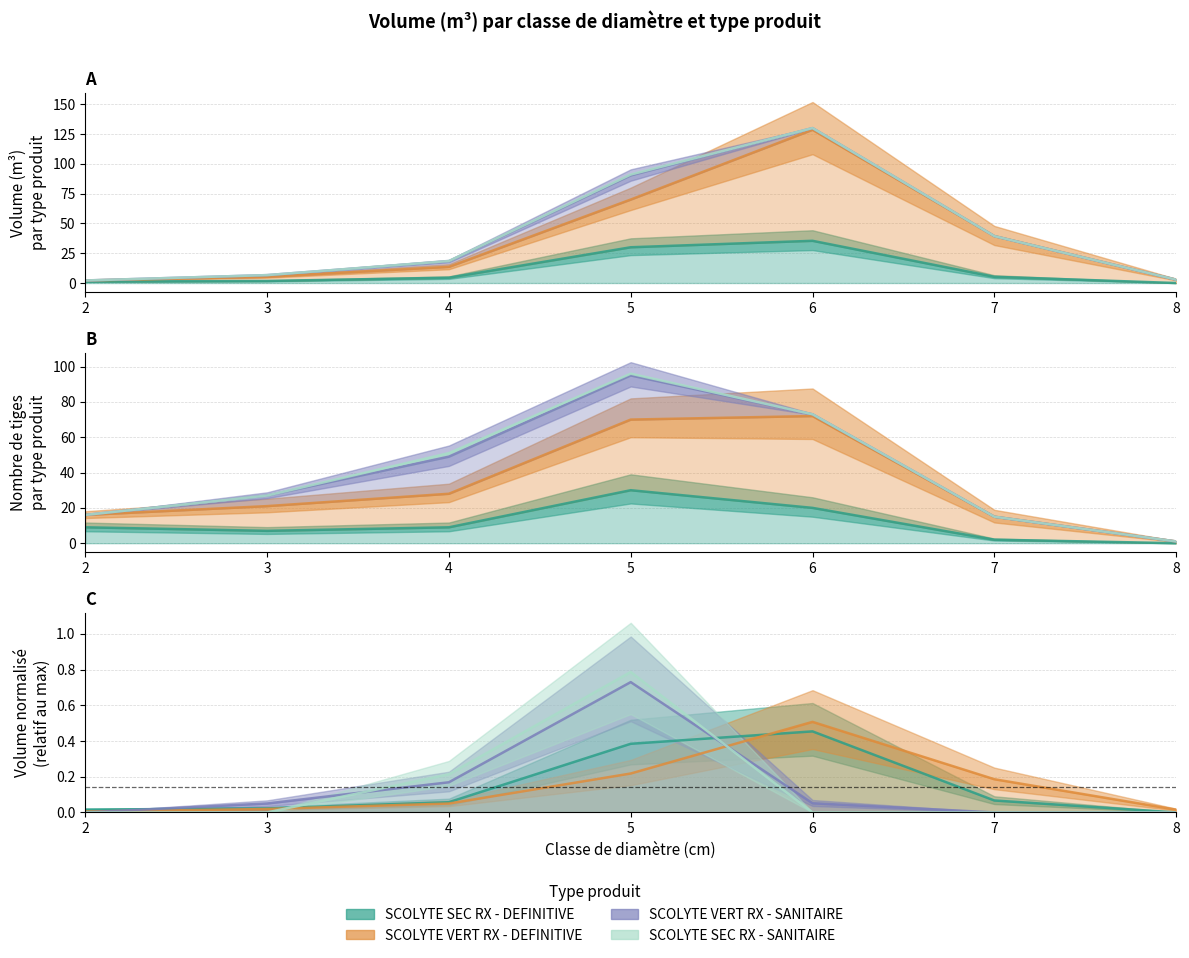

What are all the series names shown in the legend?

SCOLYTE SEC RX - DEFINITIVE, SCOLYTE VERT RX - DEFINITIVE, SCOLYTE VERT RX - SANITAIRE, SCOLYTE SEC RX - SANITAIRE